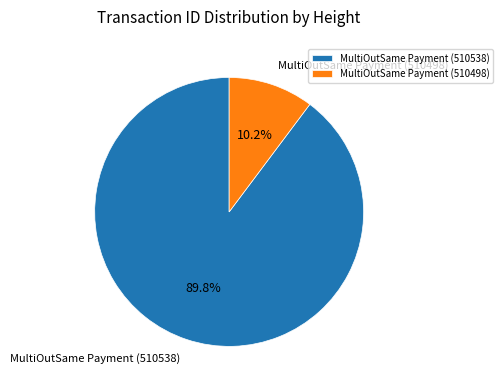

Which has a higher value, MultiOutSame Payment (510498) or MultiOutSame Payment (510538)?

MultiOutSame Payment (510538)